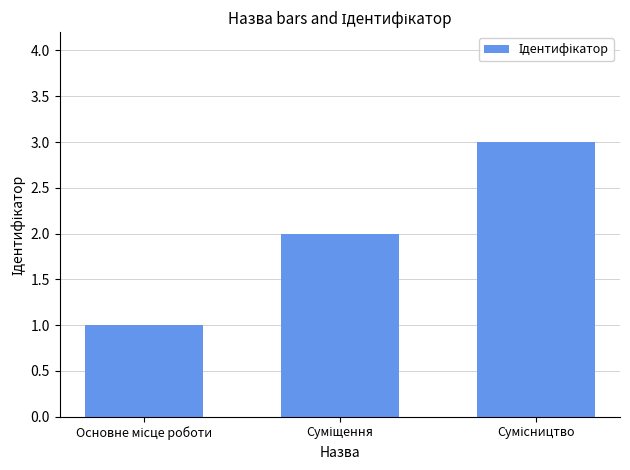

What is the greatest value displayed?

3